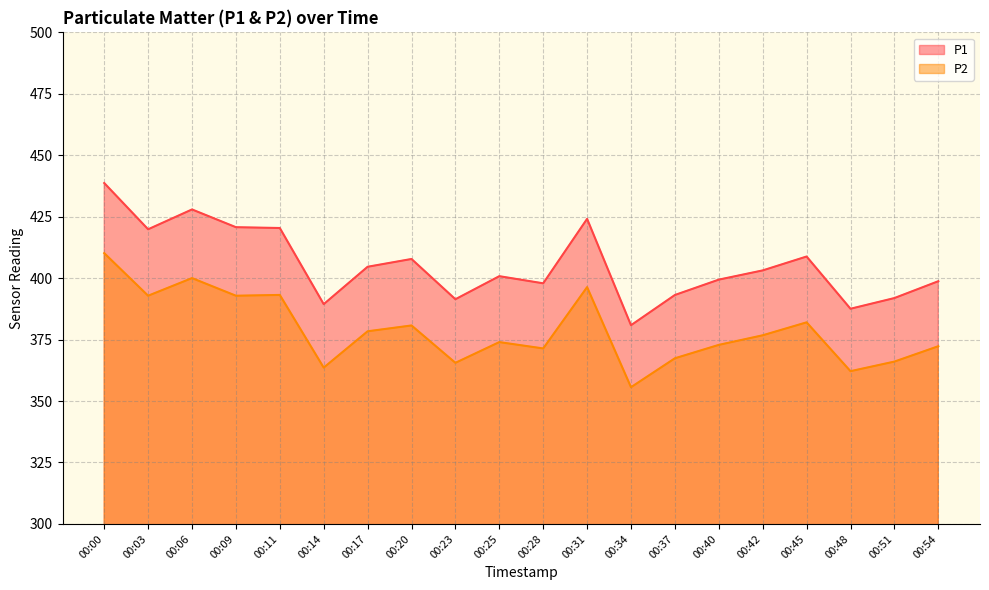

At which label does P2 reach its peak?

00:00